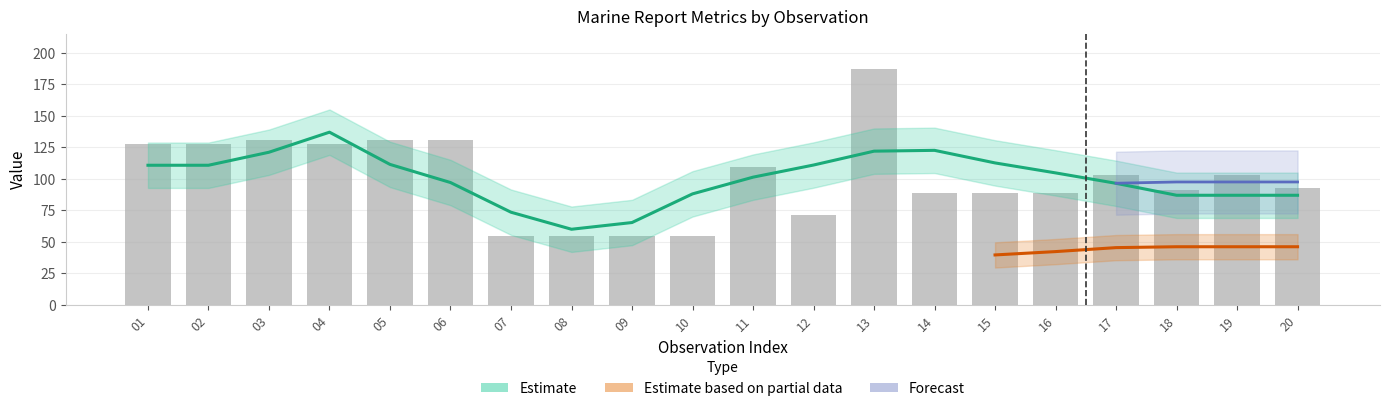

What is the sum of all RPT_LEN values?

2021.0